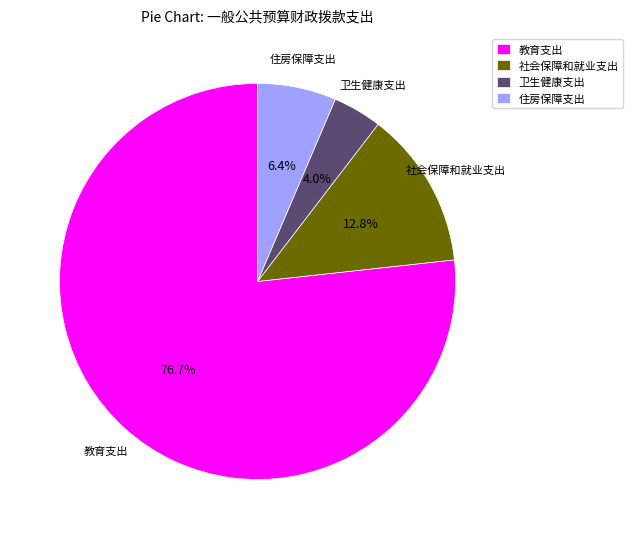

Combined, do 社会保障和就业支出 and 教育支出 account for over 50%?

Yes